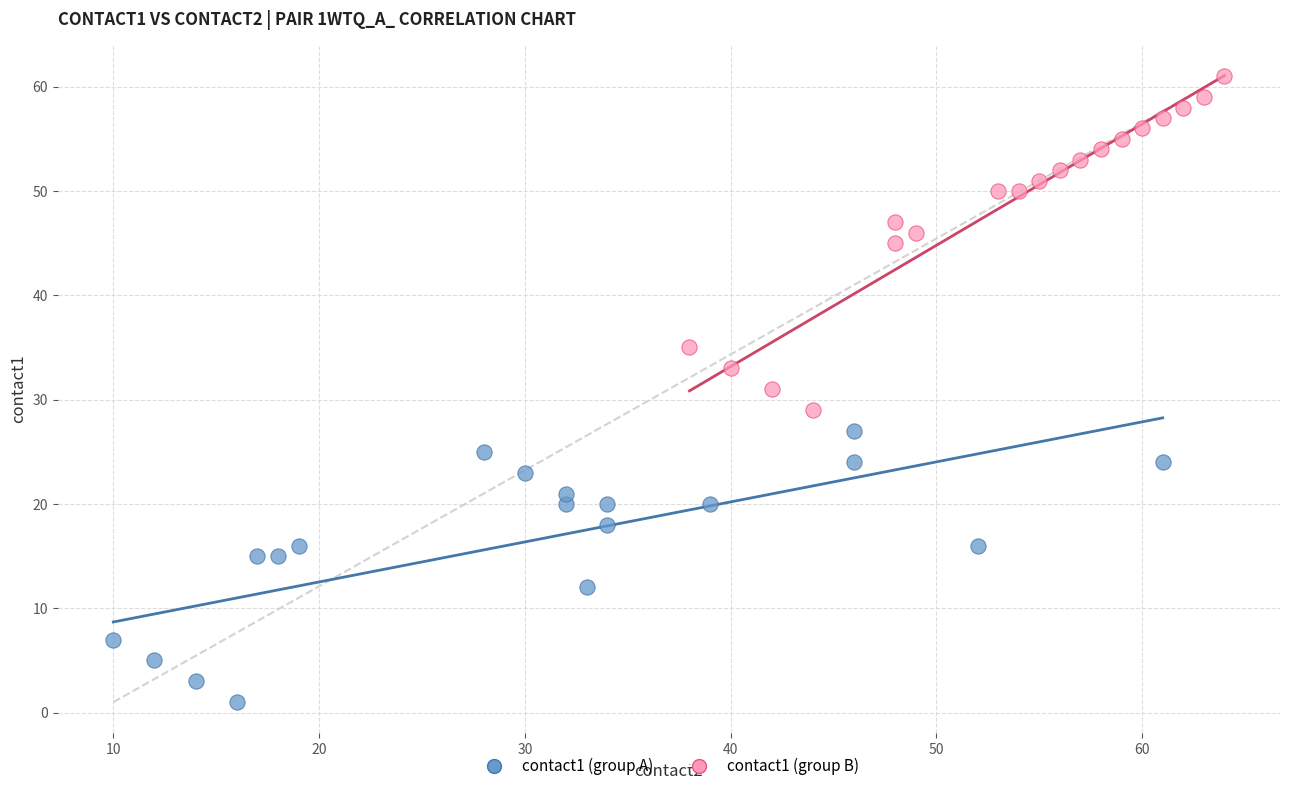

Which series contains the lowest Y value?

contact1 (group A)